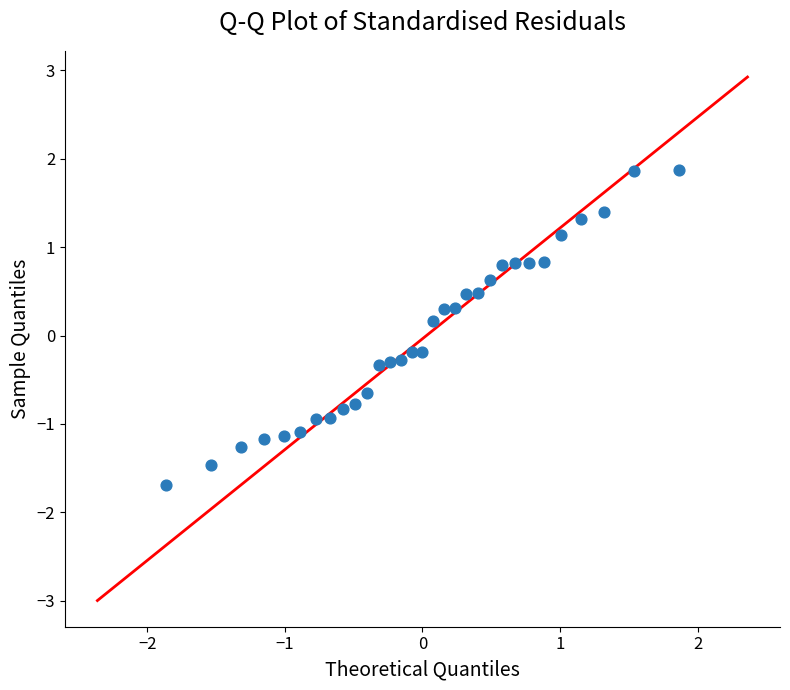

What is the range of Y values (max minus min)?

3.6